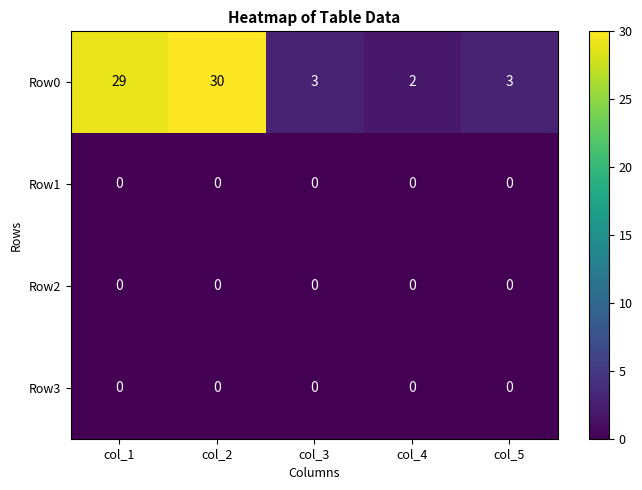

At how many categories does at least one series exceed 16?

2